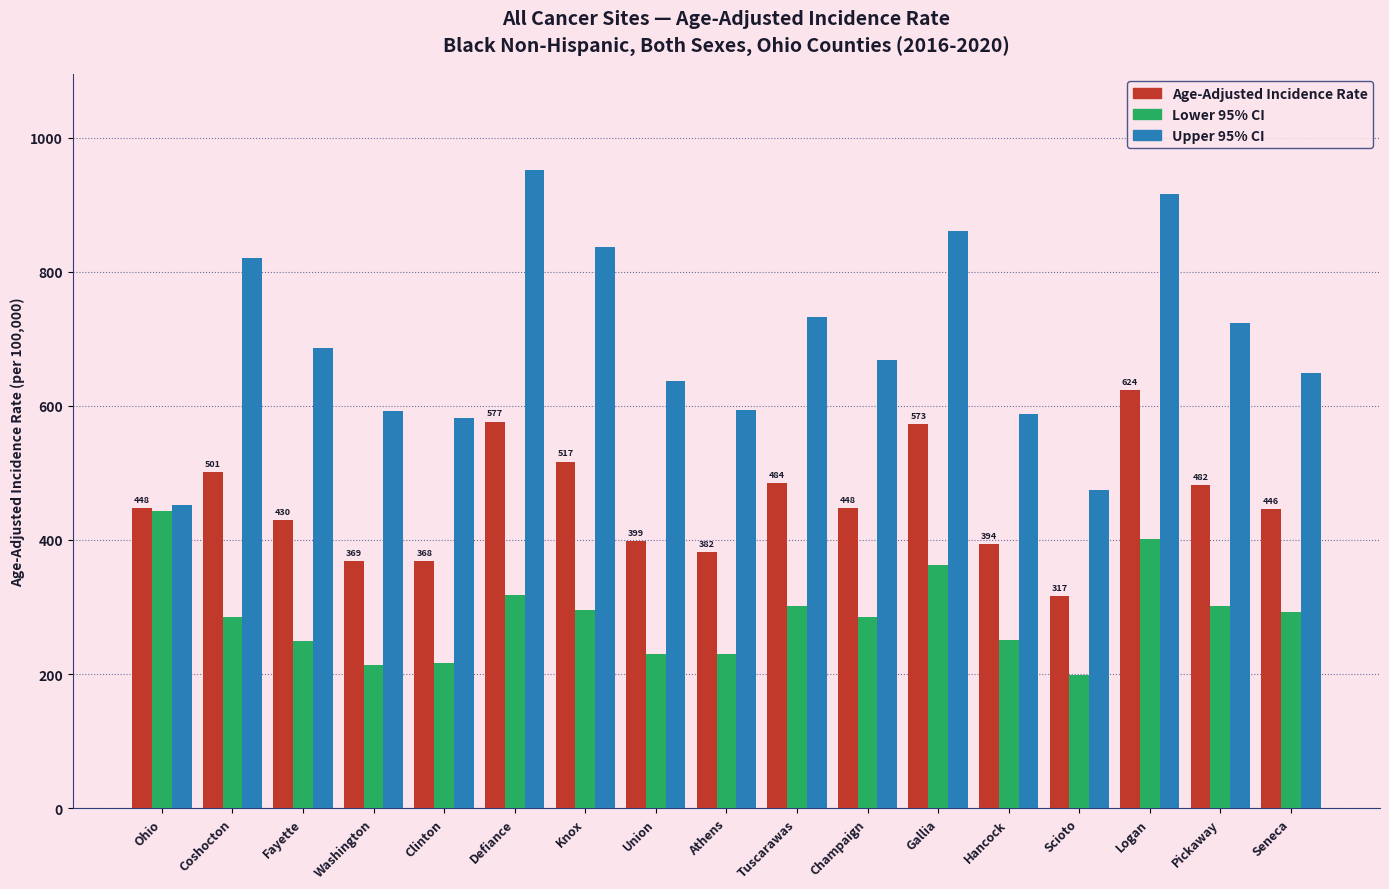

At which category is the sum across all series the highest?

Logan